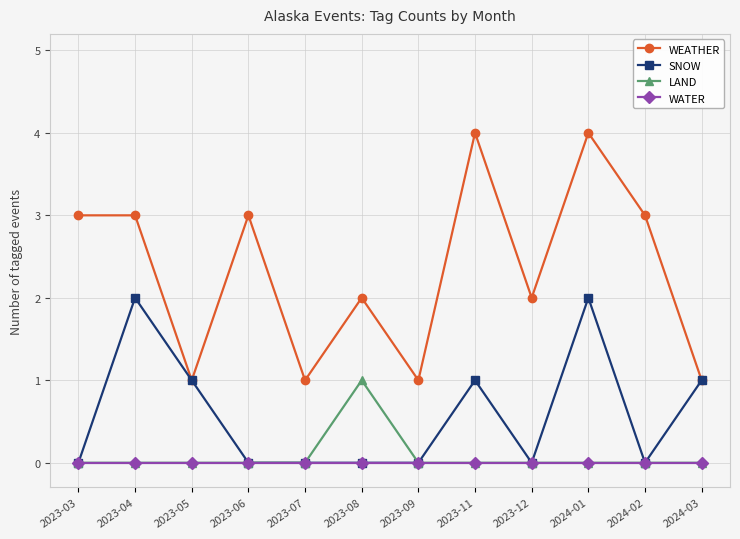

How many data points does each series have?

12